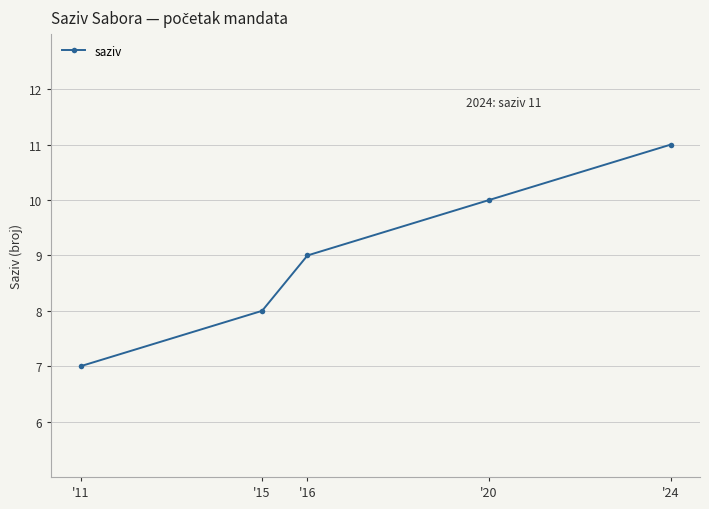

True or false: the data shows 7 at '24.

False